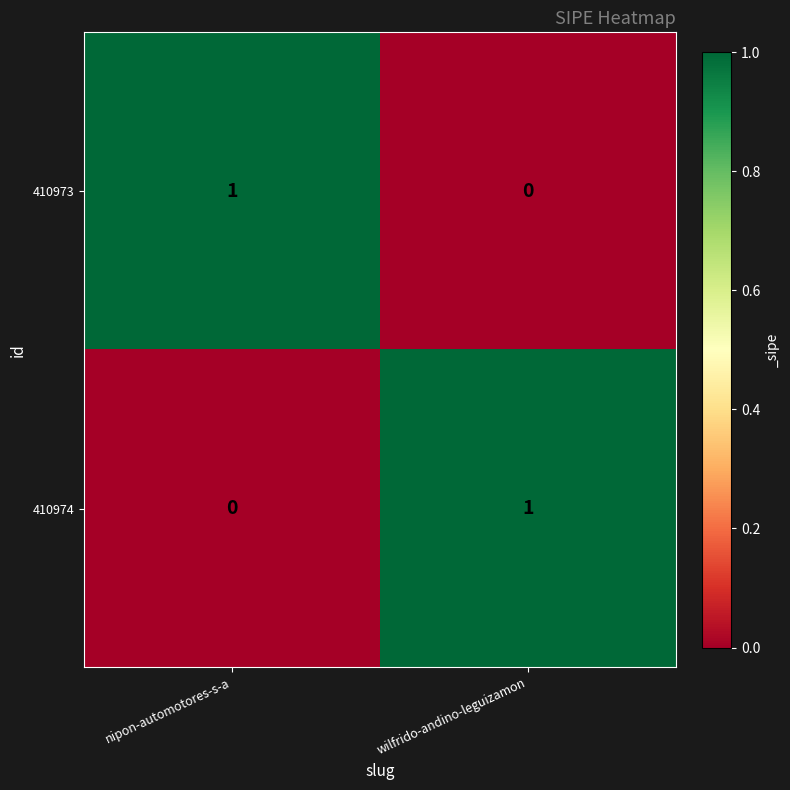

What is the total value across all series at wilfrido-andino-leguizamon?

1